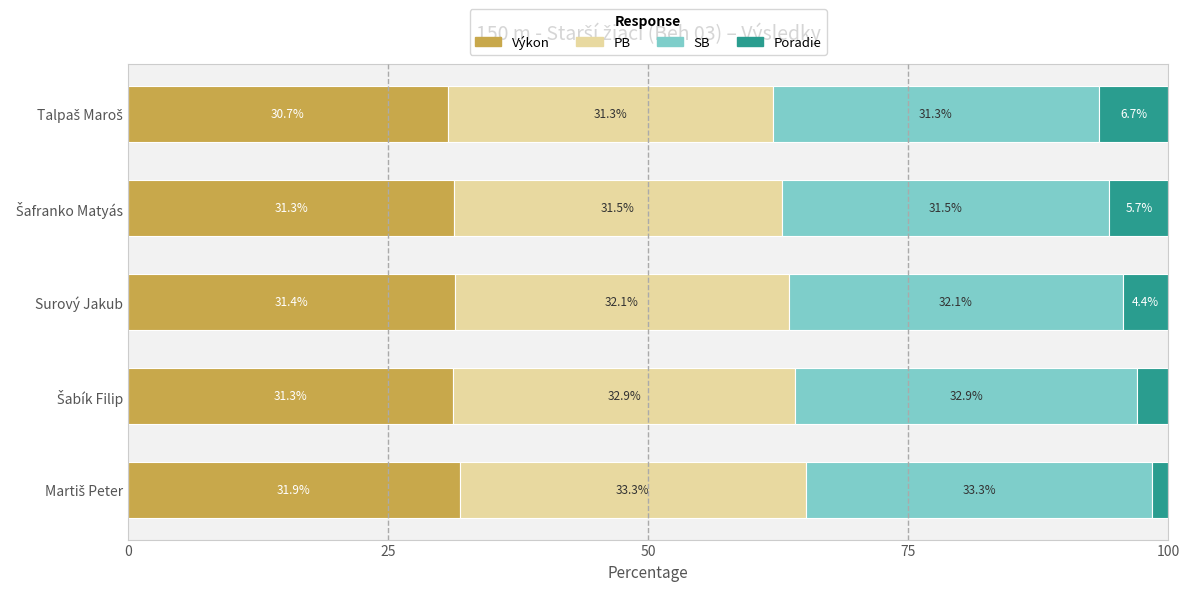

What is the highest value of the Výkon series?

31.9